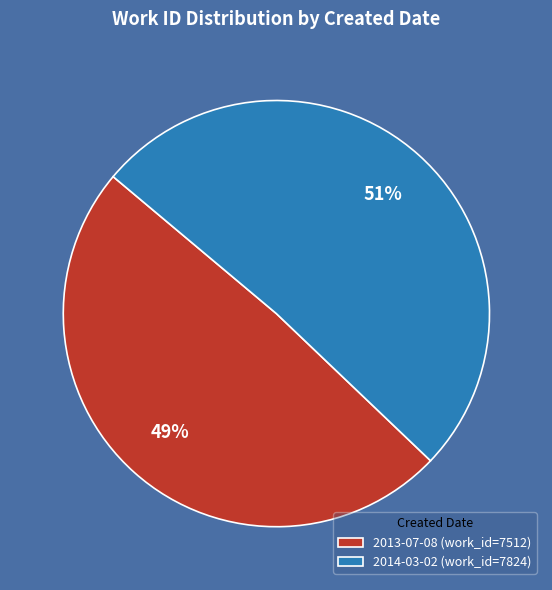

What is the ratio of the value at 2014-03-02 (work_id=7824) to the value at 2013-07-08 (work_id=7512)?

1.0